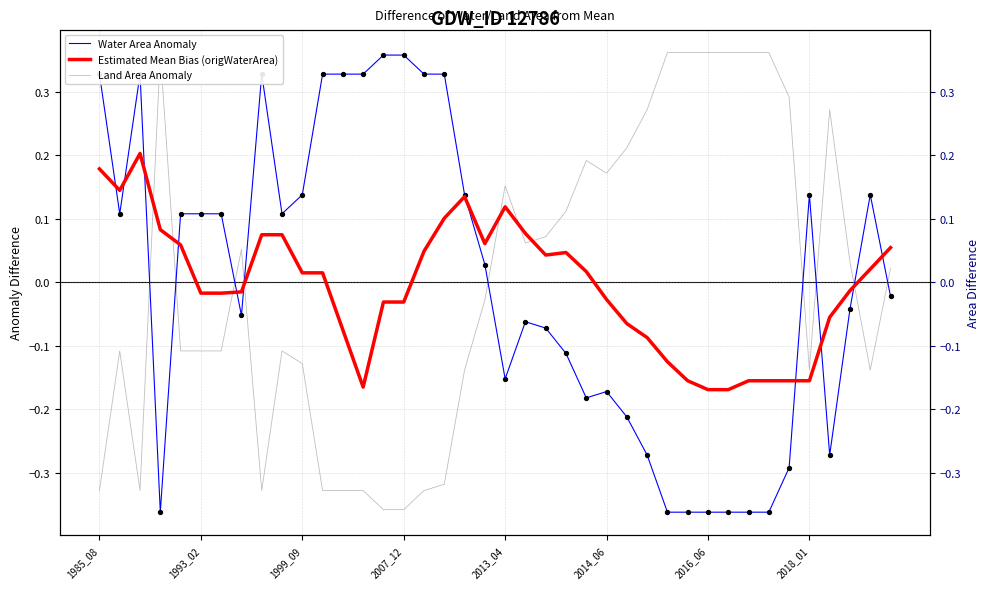

Is the value of Estimated Mean Bias (origWaterArea) at 1999_09 greater than the value of Land Area Anomaly at 11?

Yes